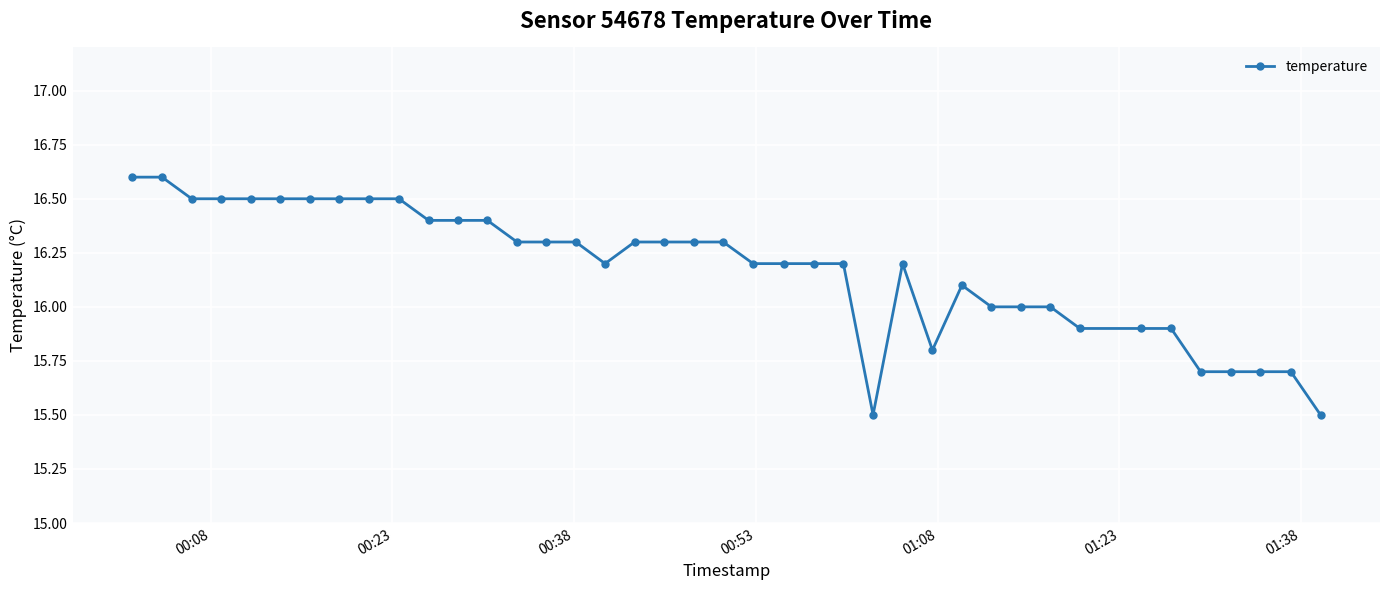

What is the difference between the second highest and minimum values?

1.1